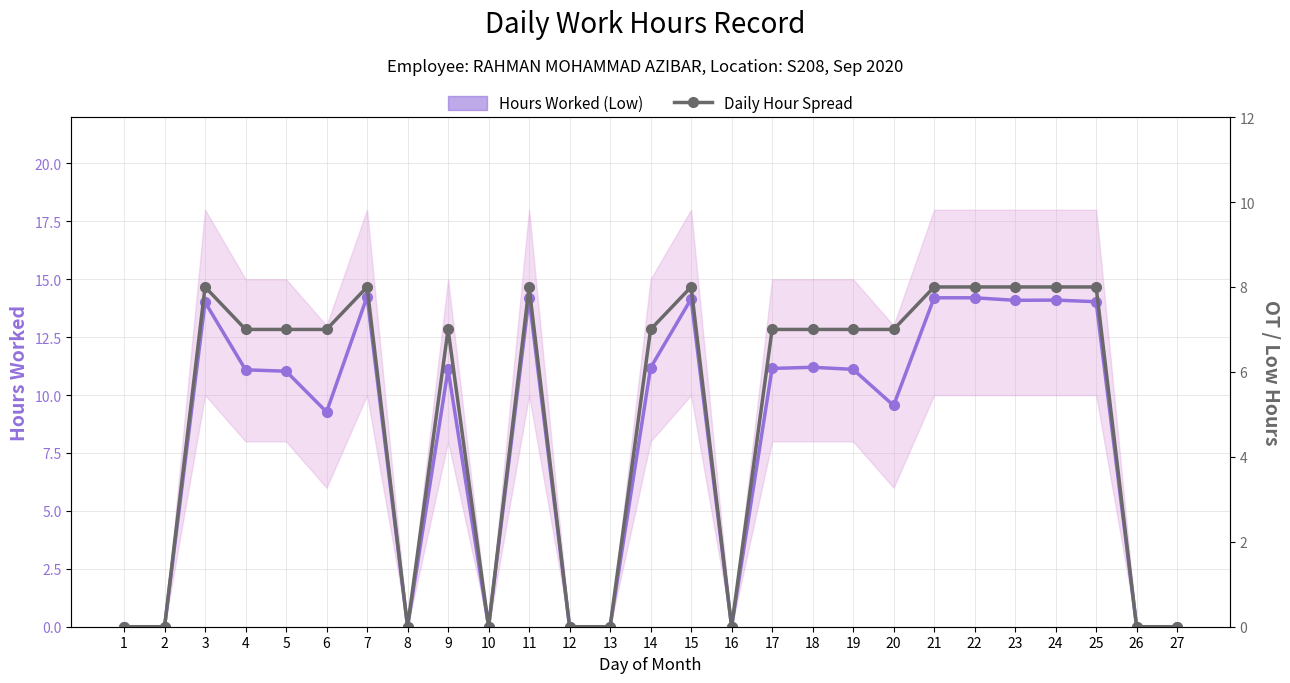

List the series in order of their peak value, lowest first.

Daily Hour Spread, Hours Worked (Low)